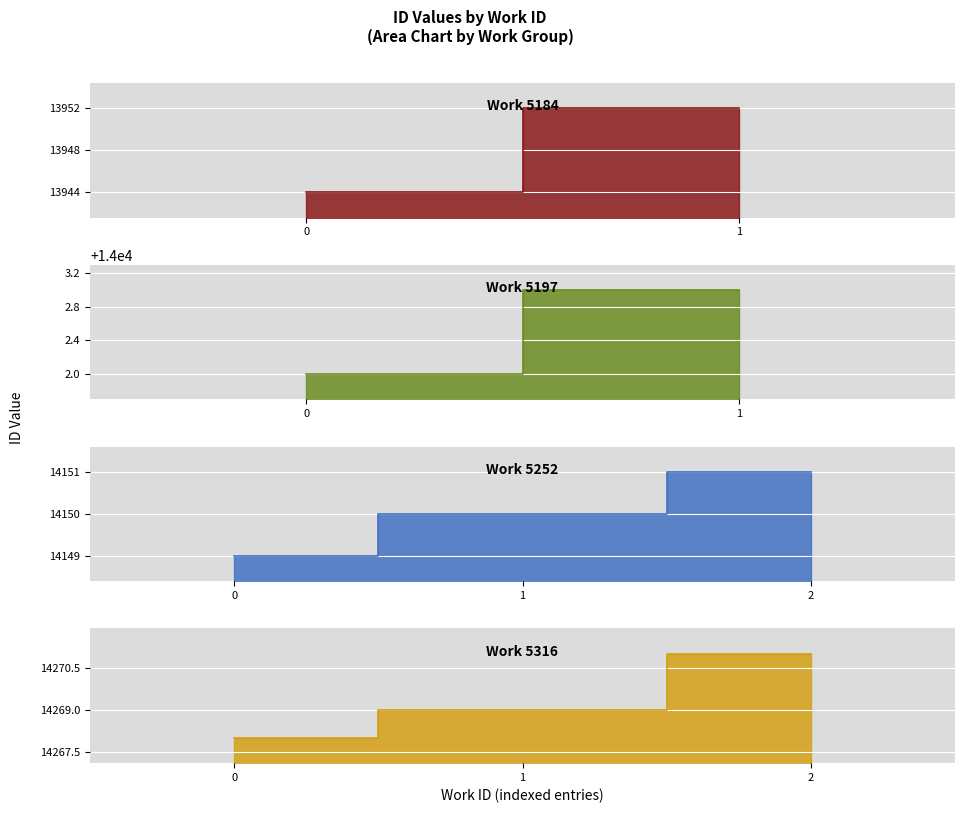

What is the average value of the 5316 series?

14269